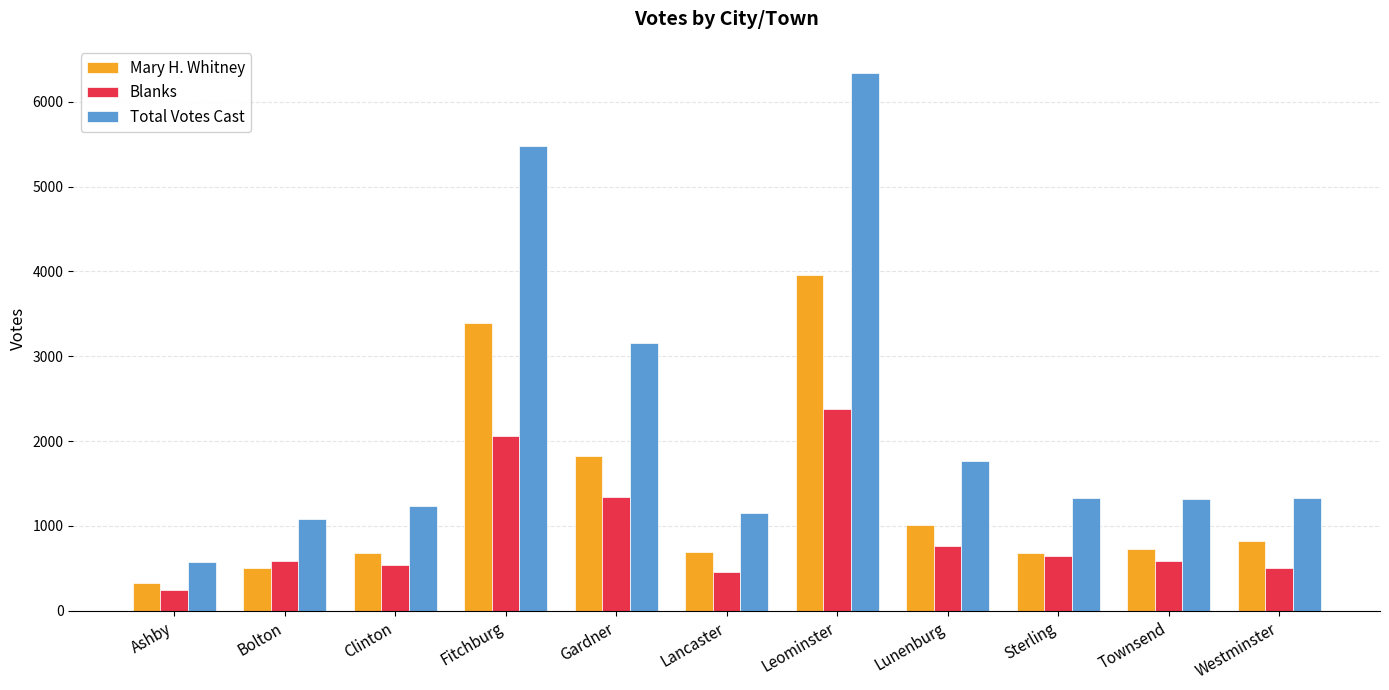

What is the difference between the maximum and second lowest values in the Mary H. Whitney series?

3455